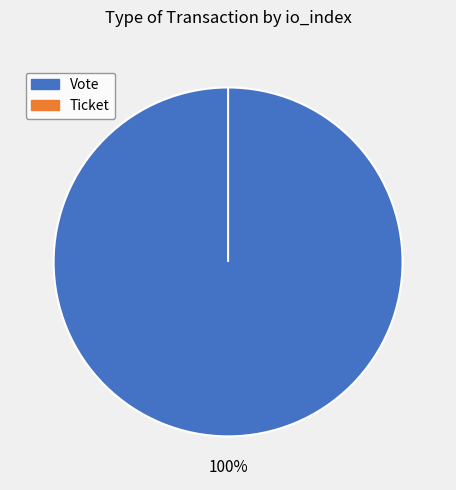

What percentage is the Vote slice, to the nearest percent?

100%